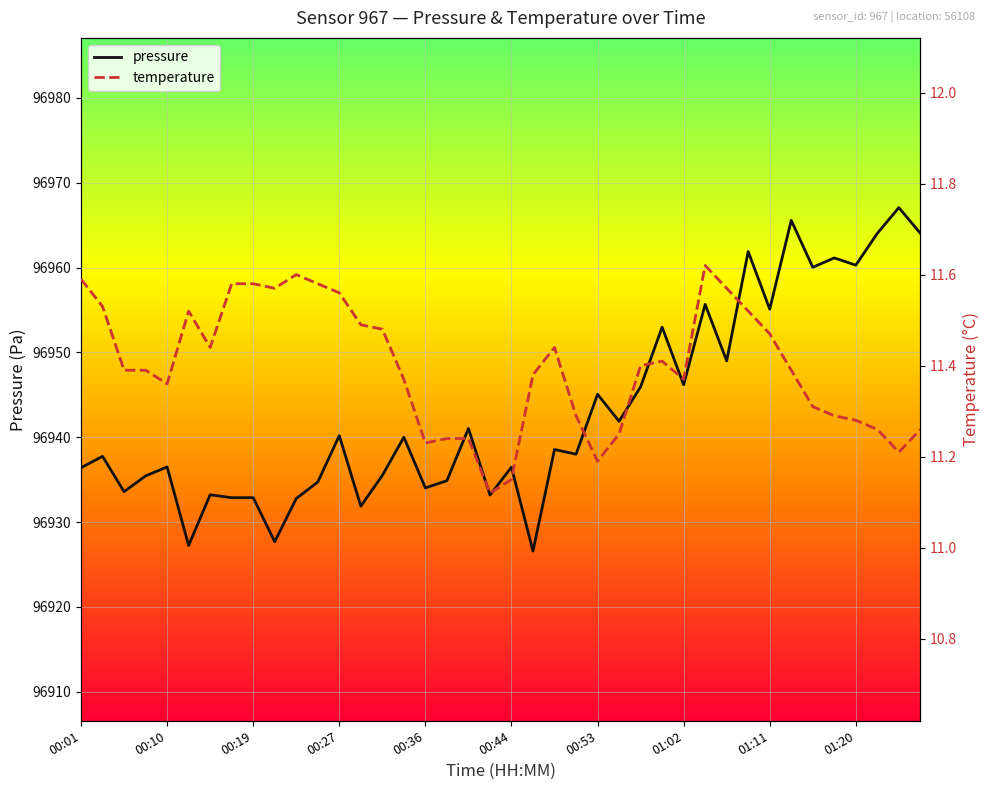

Which series has the largest total across all categories?

pressure